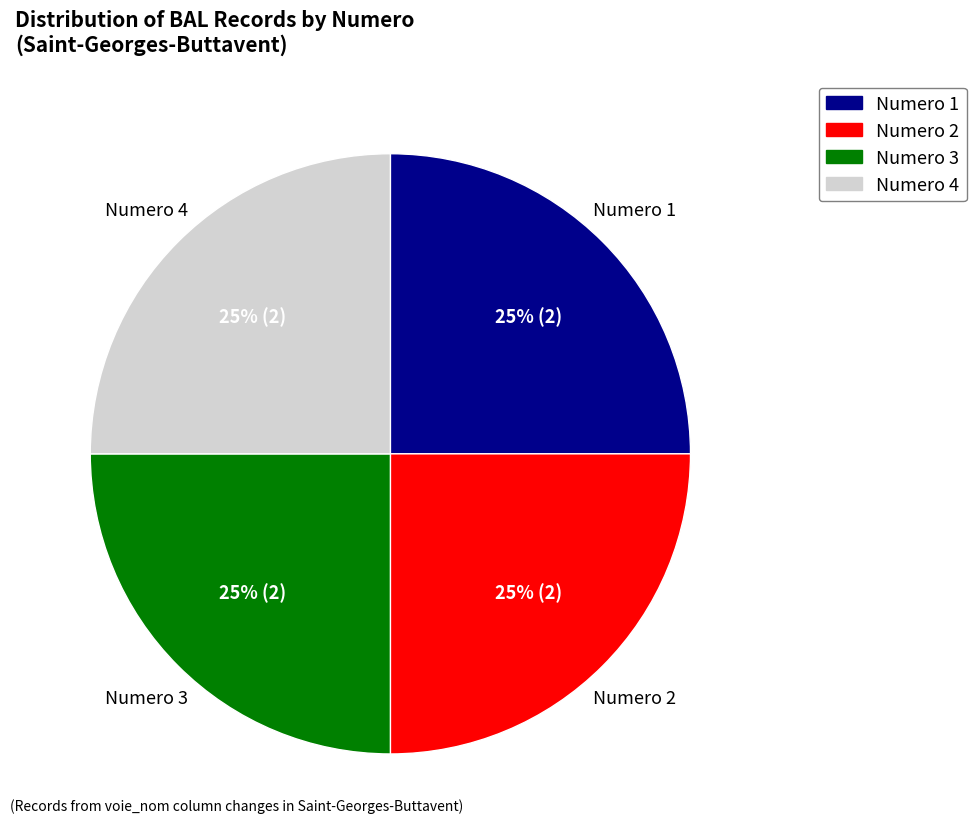

Is there a majority slice in this chart?

No